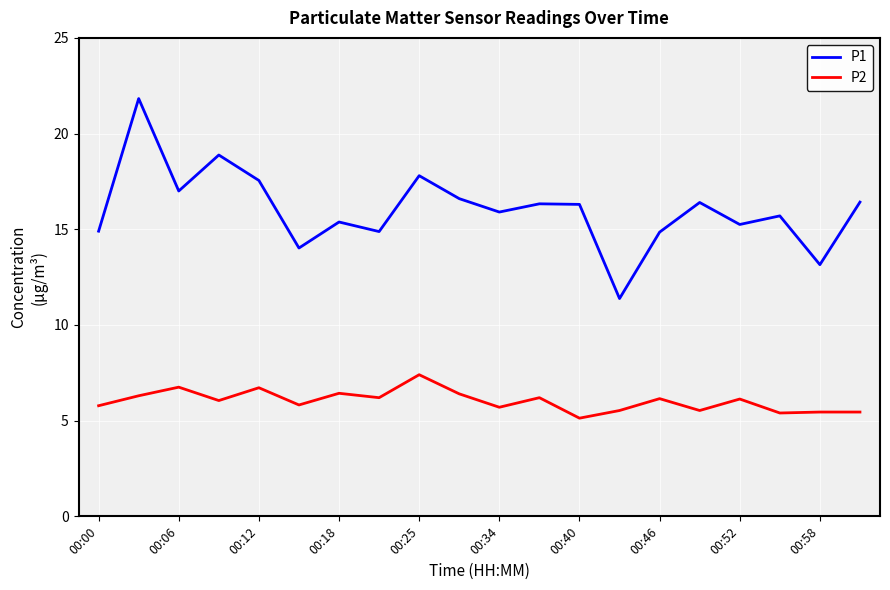

How many lines are shown in the chart?

2